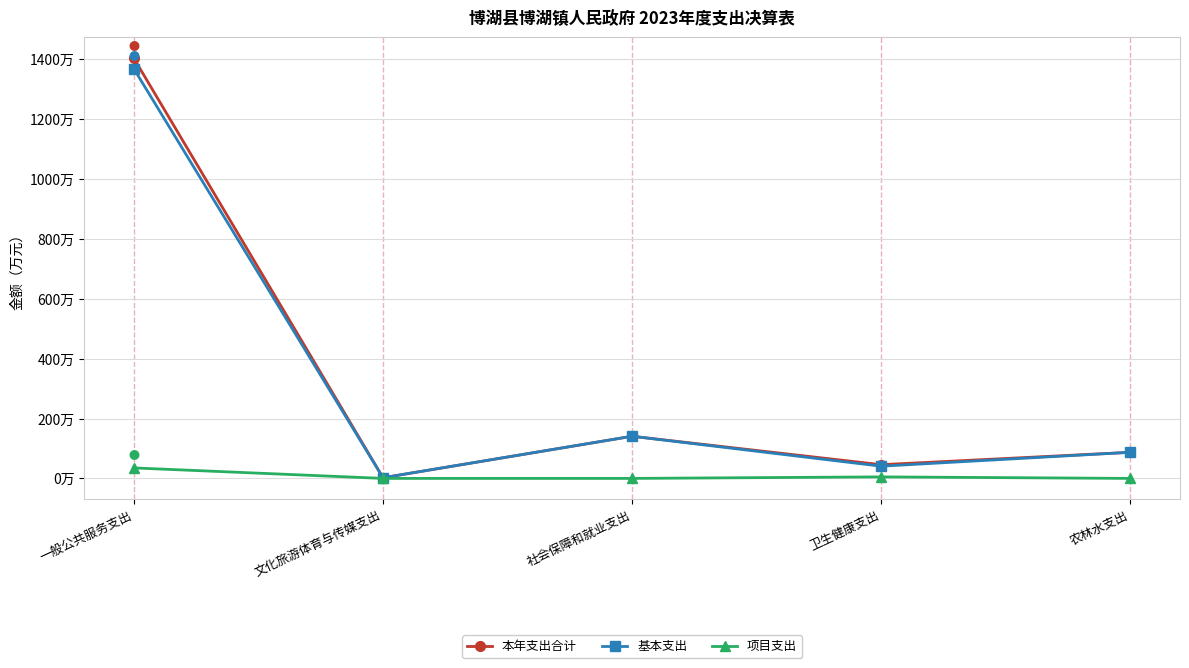

Is this an area chart (filled region under the line)?

No